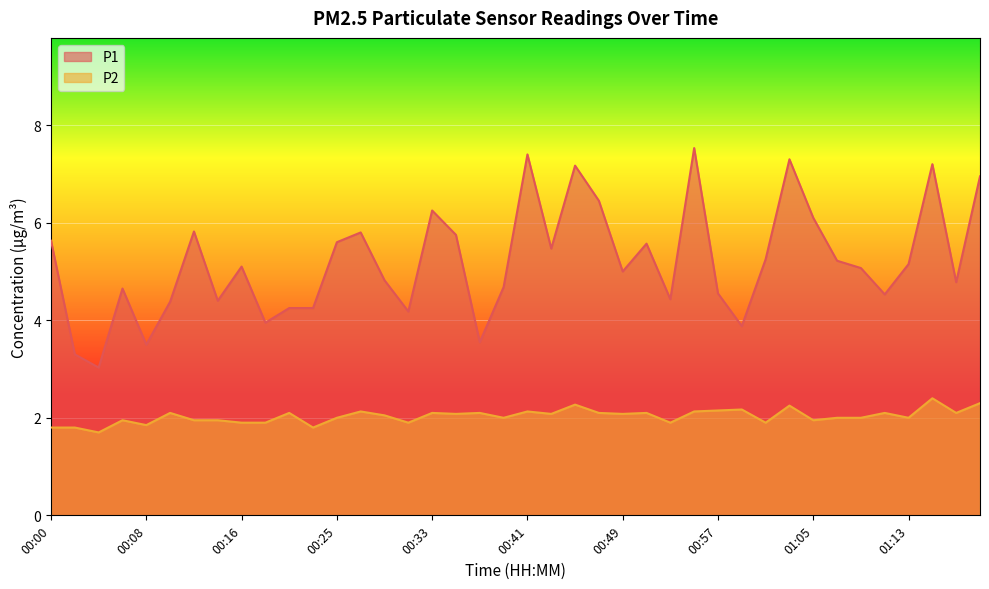

Rank the series by their average value, from lowest to highest.

P2, P1